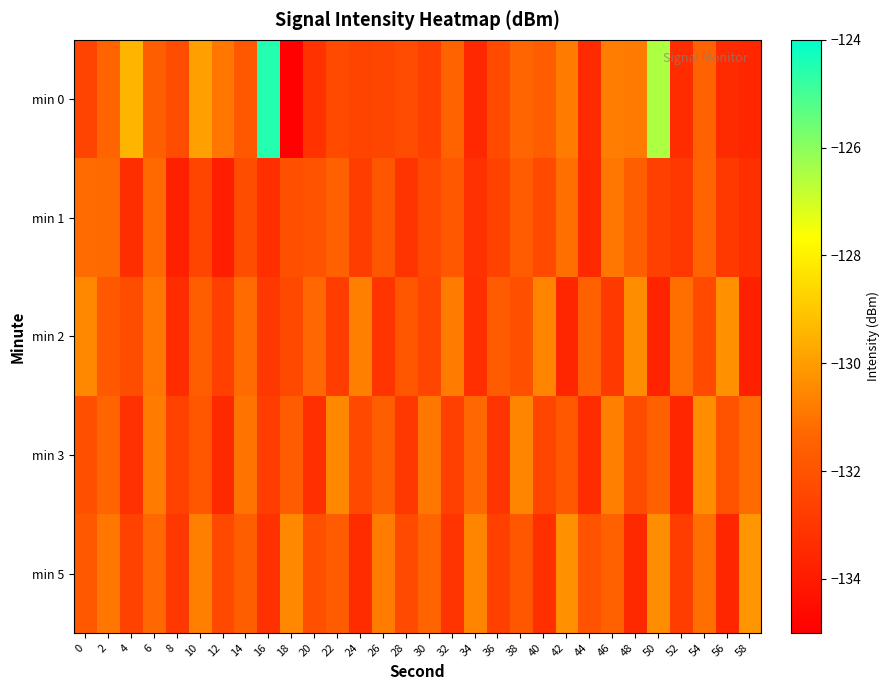

Reading left to right, what are all the values shown in this chart?

min 0: 0=-132.6	2=-131.4	4=-129.4	6=-131.6	8=-132.2	10=-129.9	12=-130.9	14=-131.8	16=-124.5	18=-134.9	20=-133.2	22=-132.3	24=-132.5	26=-132.5	28=-132.2	30=-132.7	32=-131.4	34=-133.6	36=-132.3	38=-131.3	40=-131.6	42=-130.8	44=-133.5	46=-130.8	48=-130.8	50=-126.5	52=-133.4	54=-131.4	56=-133.4	58=-133.6
min 1: 0=-131.2	2=-131.2	4=-133.3	6=-131.3	8=-133.8	10=-132.5	12=-133.9	14=-132.2	16=-133.3	18=-132.1	20=-132.0	22=-131.5	24=-132.8	26=-131.9	28=-133.1	30=-132.4	32=-131.8	34=-133.2	36=-132.6	38=-131.7	40=-132.3	42=-131.1	44=-133.5	46=-130.9	48=-131.6	50=-132.7	52=-133.0	54=-131.4	56=-132.9	58=-133.3
min 2: 0=-130.5	2=-131.8	4=-132.2	6=-130.9	8=-133.4	10=-131.6	12=-132.7	14=-131.2	16=-133.0	18=-132.4	20=-131.3	22=-132.8	24=-130.7	26=-133.1	28=-131.9	30=-132.5	32=-130.8	34=-133.3	36=-131.7	38=-132.1	40=-130.6	42=-133.6	44=-131.5	46=-132.9	48=-130.4	50=-133.7	52=-131.1	54=-132.3	56=-130.3	58=-133.8
min 3: 0=-132.1	2=-131.4	4=-133.2	6=-130.8	8=-132.6	10=-131.9	12=-133.5	14=-131.0	16=-132.8	18=-131.7	20=-133.3	22=-130.5	24=-132.4	26=-131.6	28=-133.0	30=-130.9	32=-132.7	34=-131.3	36=-133.1	38=-130.6	40=-132.5	42=-131.8	44=-133.4	46=-130.7	48=-132.2	50=-131.5	52=-133.6	54=-130.4	56=-132.0	58=-131.2
min 5: 0=-131.8	2=-130.9	4=-132.6	6=-131.3	8=-133.0	10=-130.7	12=-132.4	14=-131.6	16=-133.2	18=-130.5	20=-132.1	22=-131.7	24=-133.4	26=-130.8	28=-132.3	30=-131.4	32=-133.1	34=-130.6	36=-132.7	38=-131.9	40=-133.3	42=-130.3	44=-132.0	46=-131.5	48=-133.5	50=-130.4	52=-132.8	54=-131.1	56=-133.6	58=-130.2